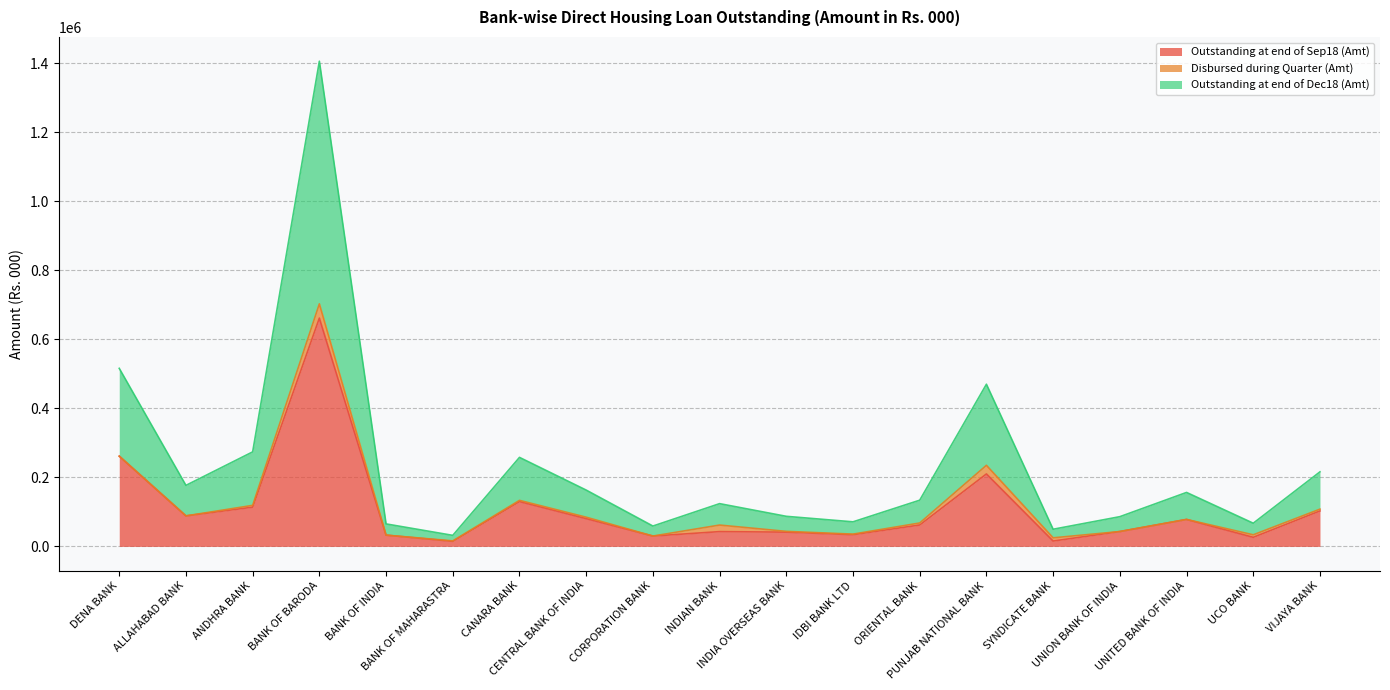

How many values in the Outstanding at end of Sep18 (Amt) series are below 61972?

9